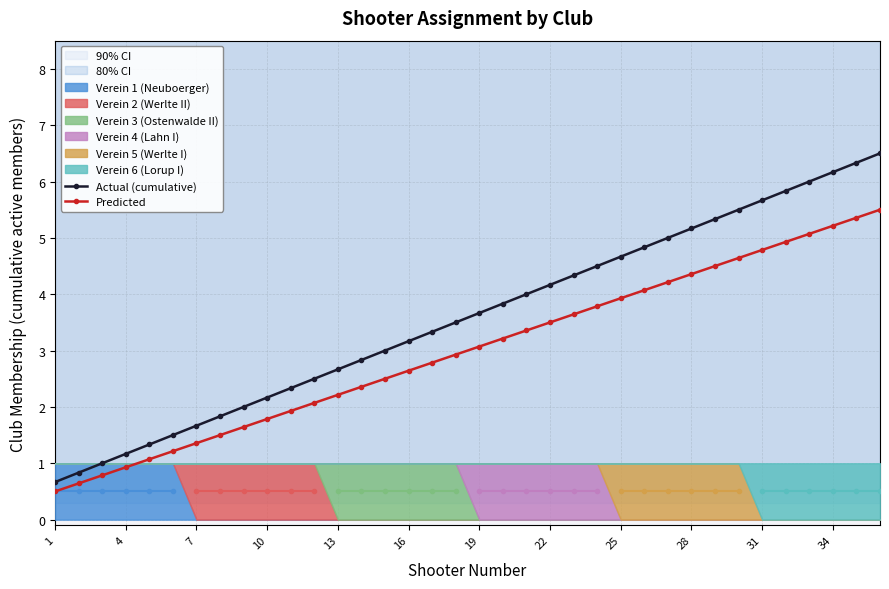

The value of Actual (cumulative) at 7 is 1.7. True or false?

True